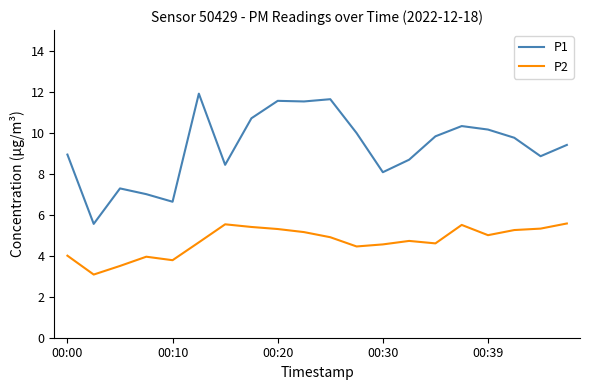

What is the difference between the maximum and second lowest values in the P1 series?

5.3